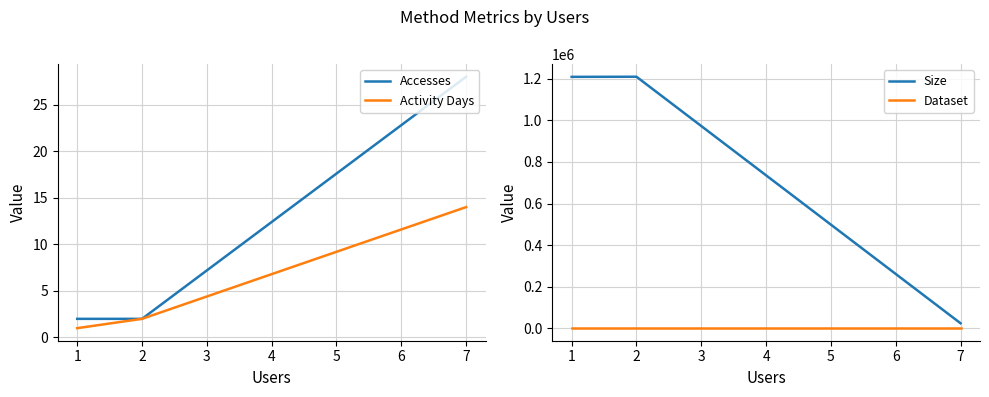

What is the difference between the maximum and minimum values in the Accesses series?

26